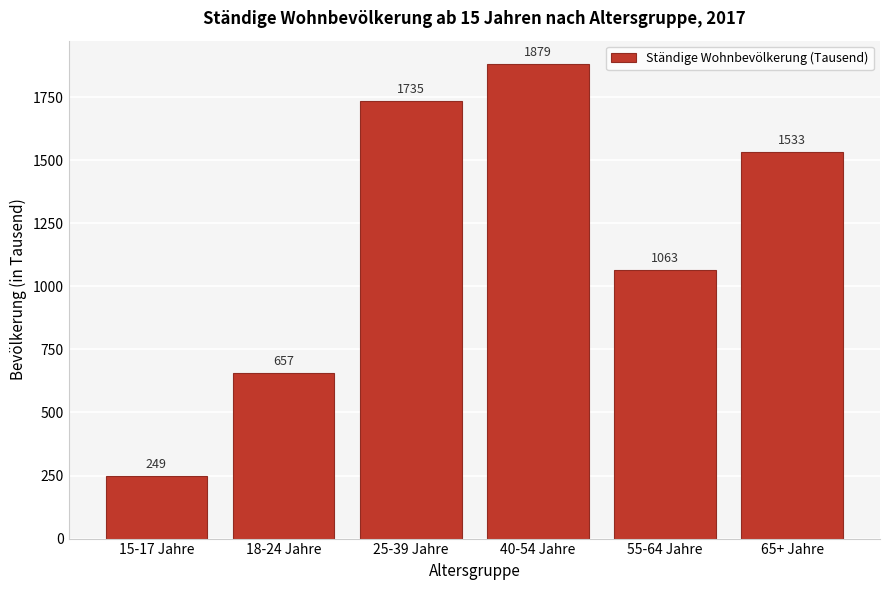

What is the value of the 4th bar from the left?

1879.4